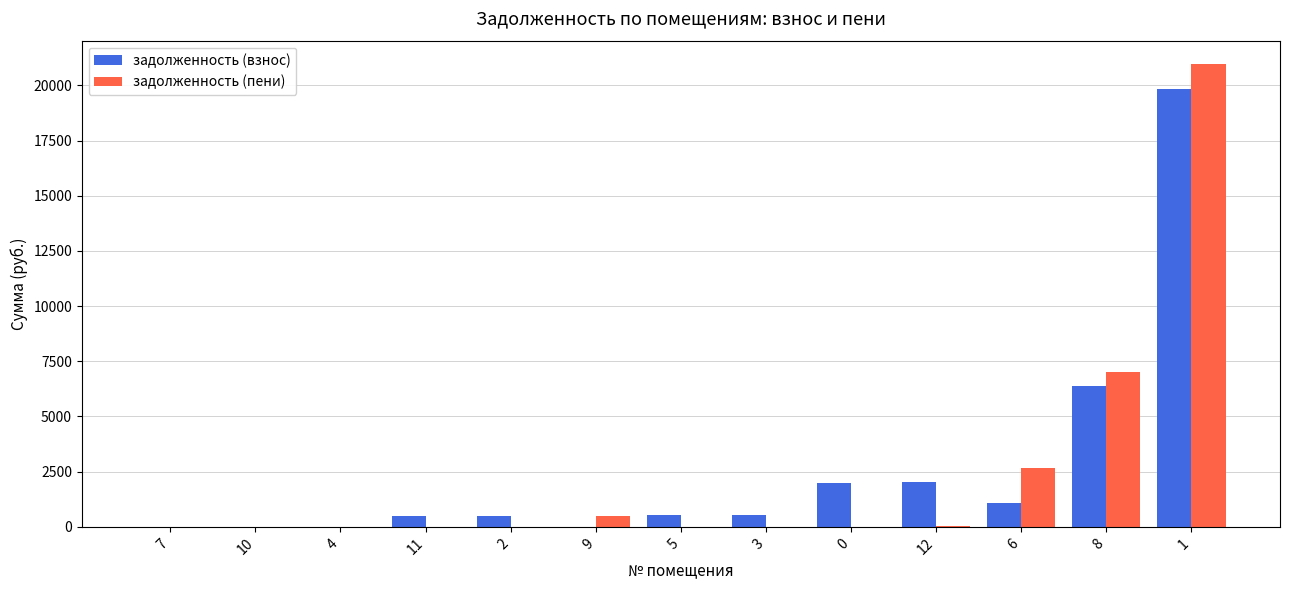

Between 4 and 1, which series saw the biggest shift?

задолженность (пени)